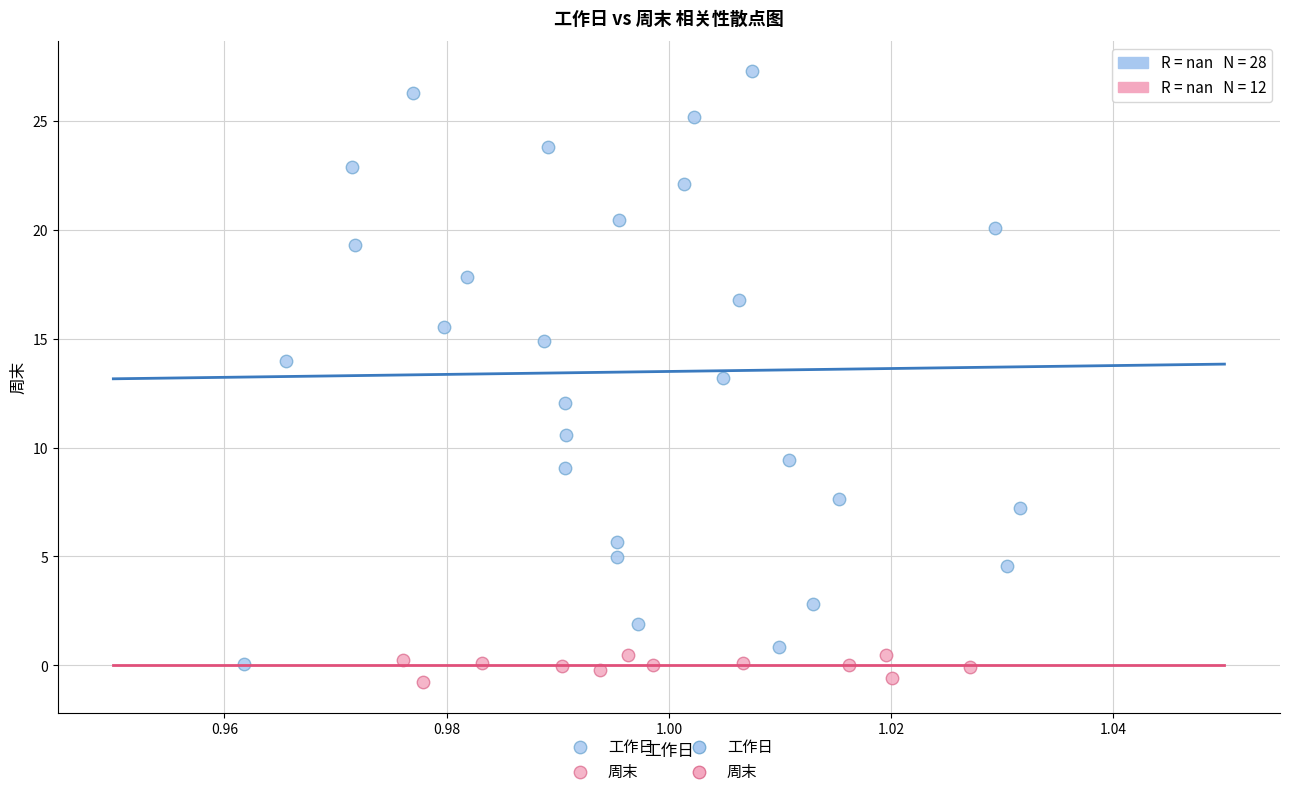

Which series reaches the maximum Y coordinate?

工作日